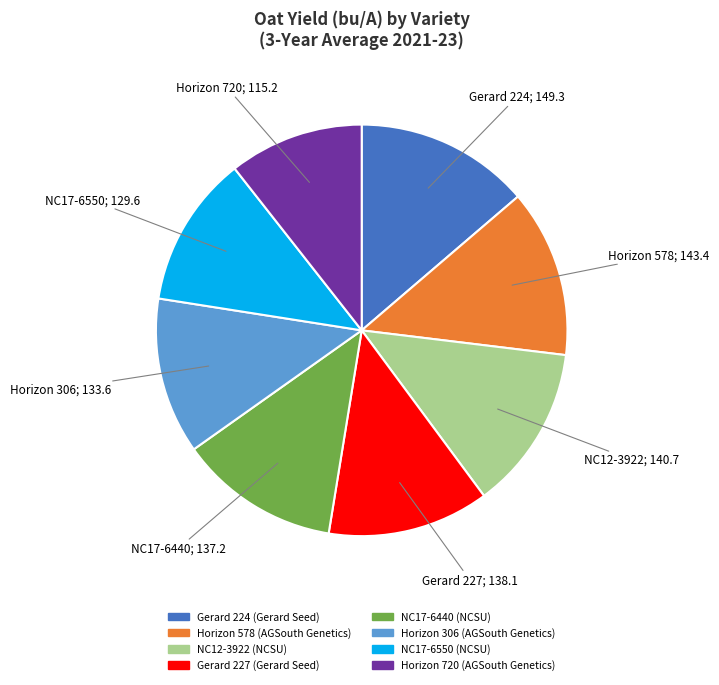

How many slices are in this pie chart?

8